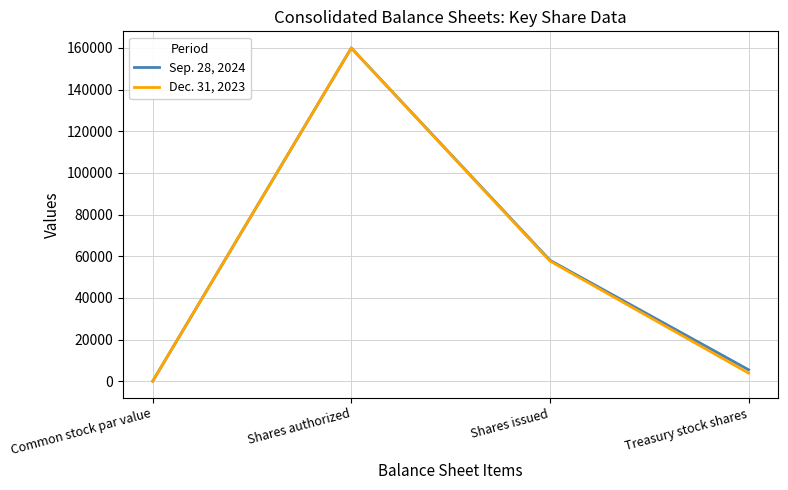

Reading right to left, list all the values displayed in this chart.

Sep. 28, 2024: Treasury stock shares=5472	Shares issued=58059	Shares authorized=160000	Common stock par value=1
Dec. 31, 2023: Treasury stock shares=3880	Shares issued=57691	Shares authorized=160000	Common stock par value=1